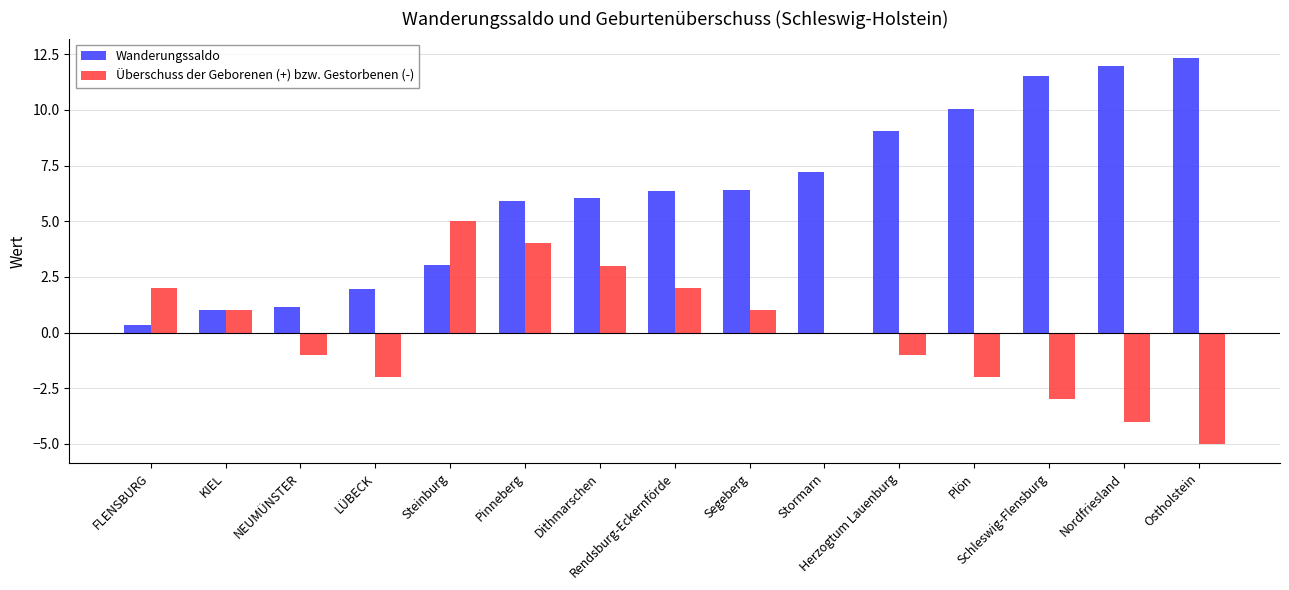

What is the highest value of the Wanderungssaldo series?

12.3